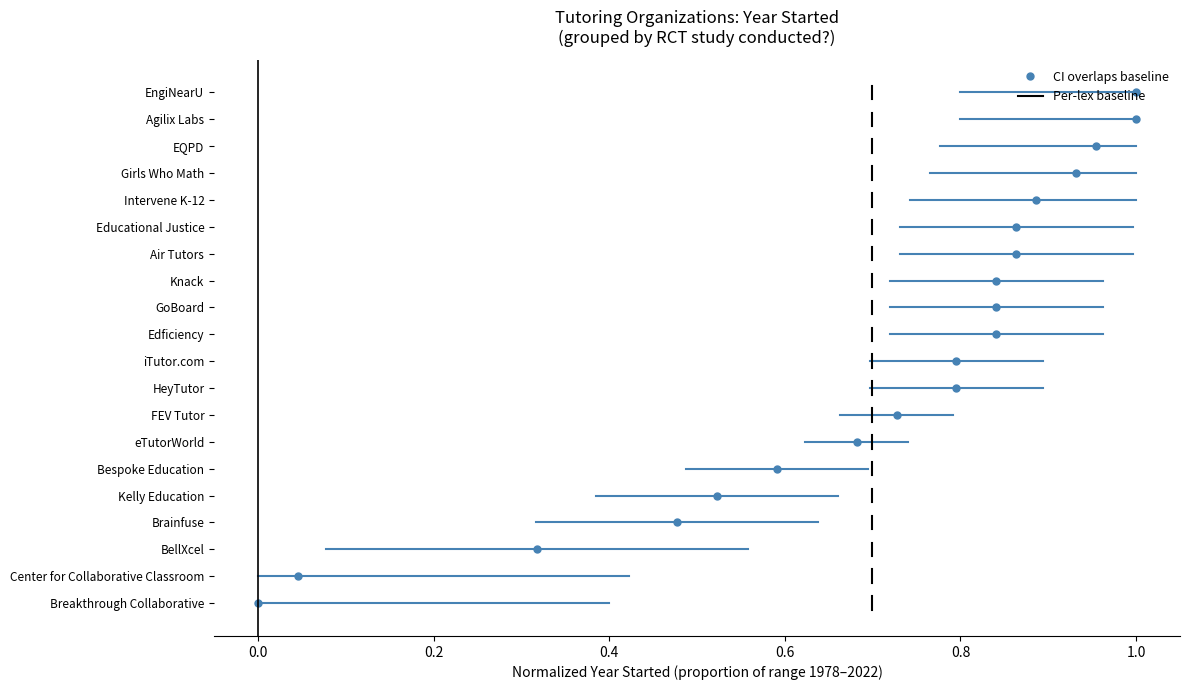

Count the values in the range 0 to 1.

1